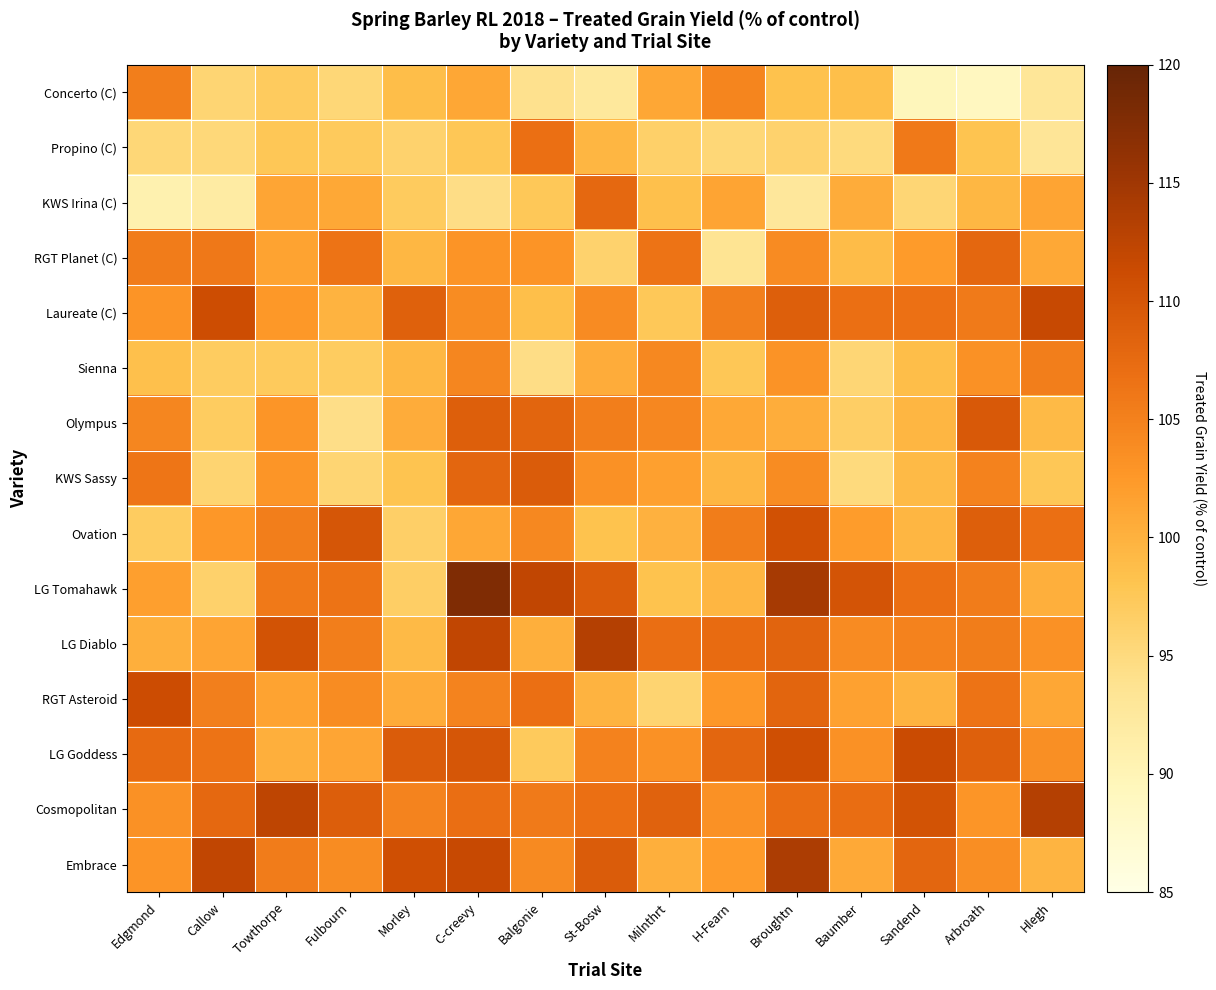

Which has a higher value, Hlegh or St-Bosw?

Hlegh